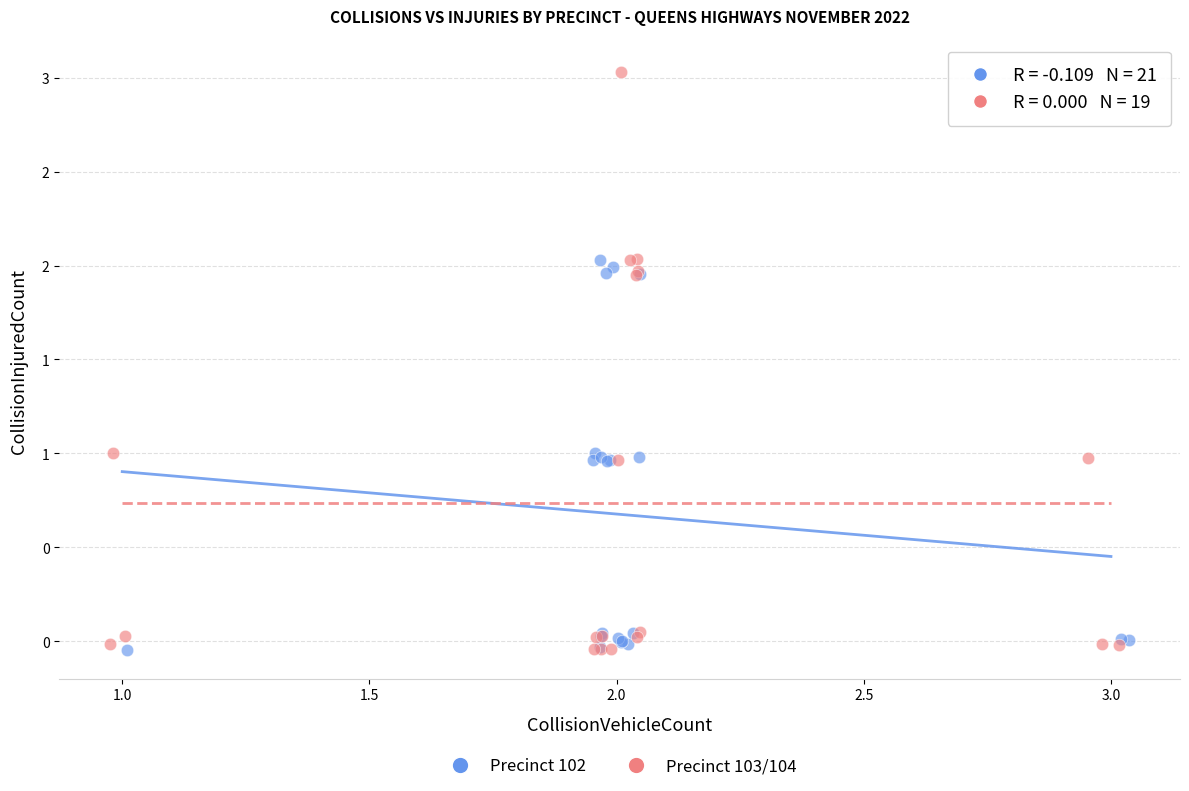

What are all the series names shown in the legend?

Precinct 102, Precinct 103/104